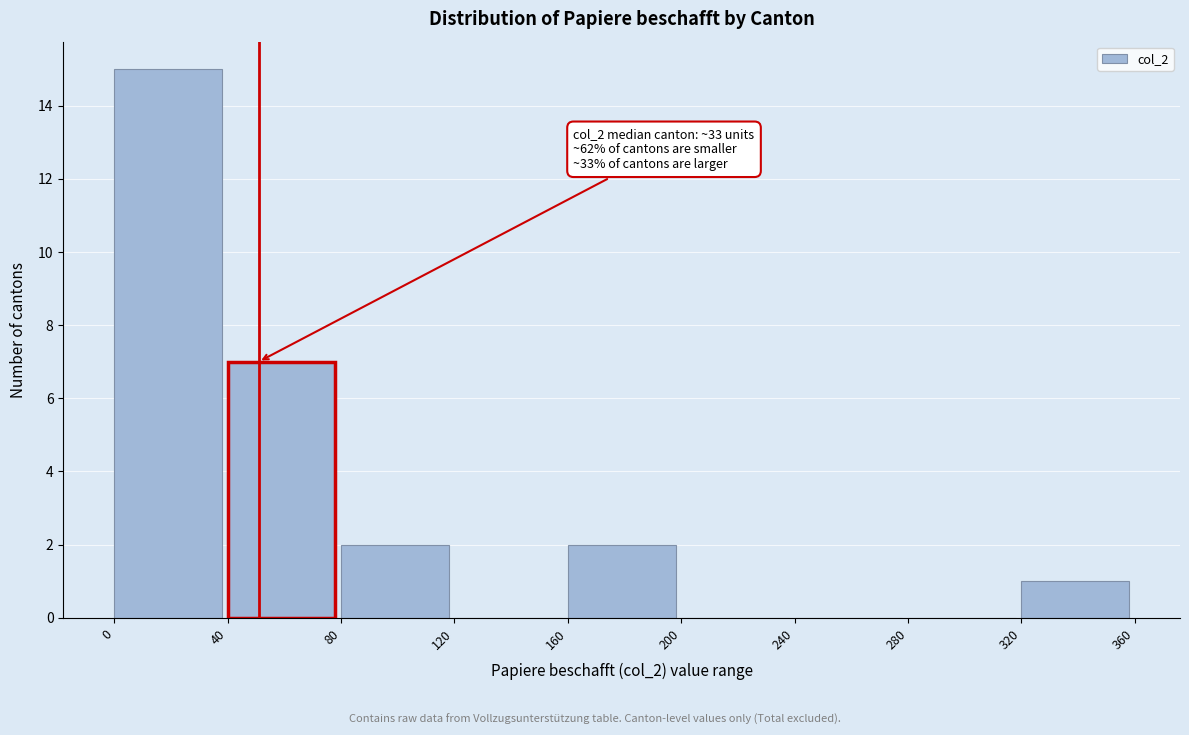

Over which range of the x-axis is the bar tallest?

0 to 40